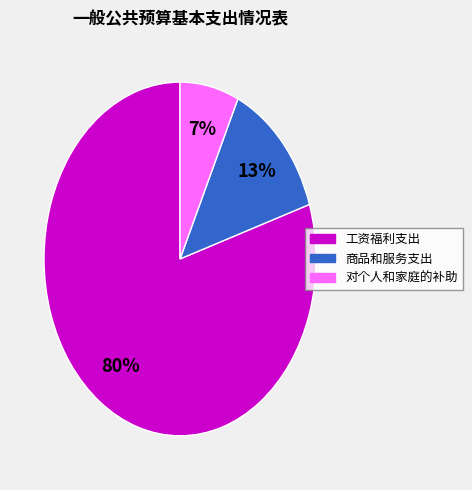

Which category has the biggest portion of the pie?

工资福利支出